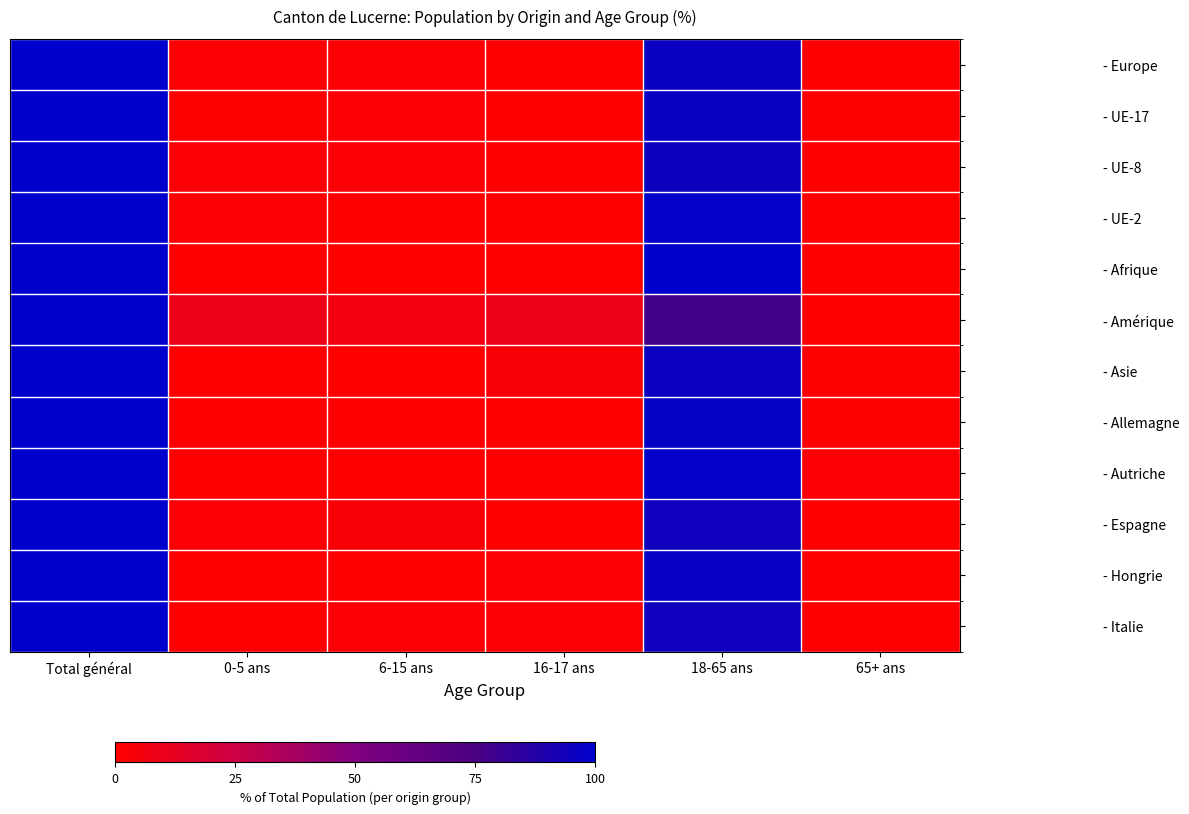

Reading left to right, extract all data points from this chart.

- Europe: Total général=100.0	0-5 ans=1.3	6-15 ans=1.3	16-17 ans=0.5	18-65 ans=96.3	65+ ans=0.6
- UE-17: Total général=100.0	0-5 ans=0.9	6-15 ans=1.3	16-17 ans=0.5	18-65 ans=96.5	65+ ans=0.8
- UE-8: Total général=100.0	0-5 ans=2.2	6-15 ans=1.6	16-17 ans=0.5	18-65 ans=95.6	65+ ans=0.2
- UE-2: Total général=100.0	0-5 ans=1.4	6-15 ans=0.0	16-17 ans=0.0	18-65 ans=98.6	65+ ans=0.0
- Afrique: Total général=100.0	0-5 ans=0.0	6-15 ans=0.0	16-17 ans=0.0	18-65 ans=100.0	65+ ans=0.0
- Amérique: Total général=100.0	0-5 ans=8.2	6-15 ans=5.9	16-17 ans=8.2	18-65 ans=77.6	65+ ans=0.0
- Asie: Total général=100.0	0-5 ans=0.0	6-15 ans=0.0	16-17 ans=3.2	18-65 ans=95.8	65+ ans=1.1
- Allemagne: Total général=100.0	0-5 ans=0.5	6-15 ans=0.5	16-17 ans=0.4	18-65 ans=97.7	65+ ans=1.0
- Autriche: Total général=100.0	0-5 ans=0.0	6-15 ans=0.0	16-17 ans=0.0	18-65 ans=98.6	65+ ans=1.4
- Espagne: Total général=100.0	0-5 ans=2.0	6-15 ans=2.9	16-17 ans=0.0	18-65 ans=95.1	65+ ans=0.0
- Hongrie: Total général=100.0	0-5 ans=0.7	6-15 ans=0.7	16-17 ans=1.5	18-65 ans=97.1	65+ ans=0.0
- Italie: Total général=100.0	0-5 ans=0.6	6-15 ans=1.8	16-17 ans=1.8	18-65 ans=95.1	65+ ans=0.6